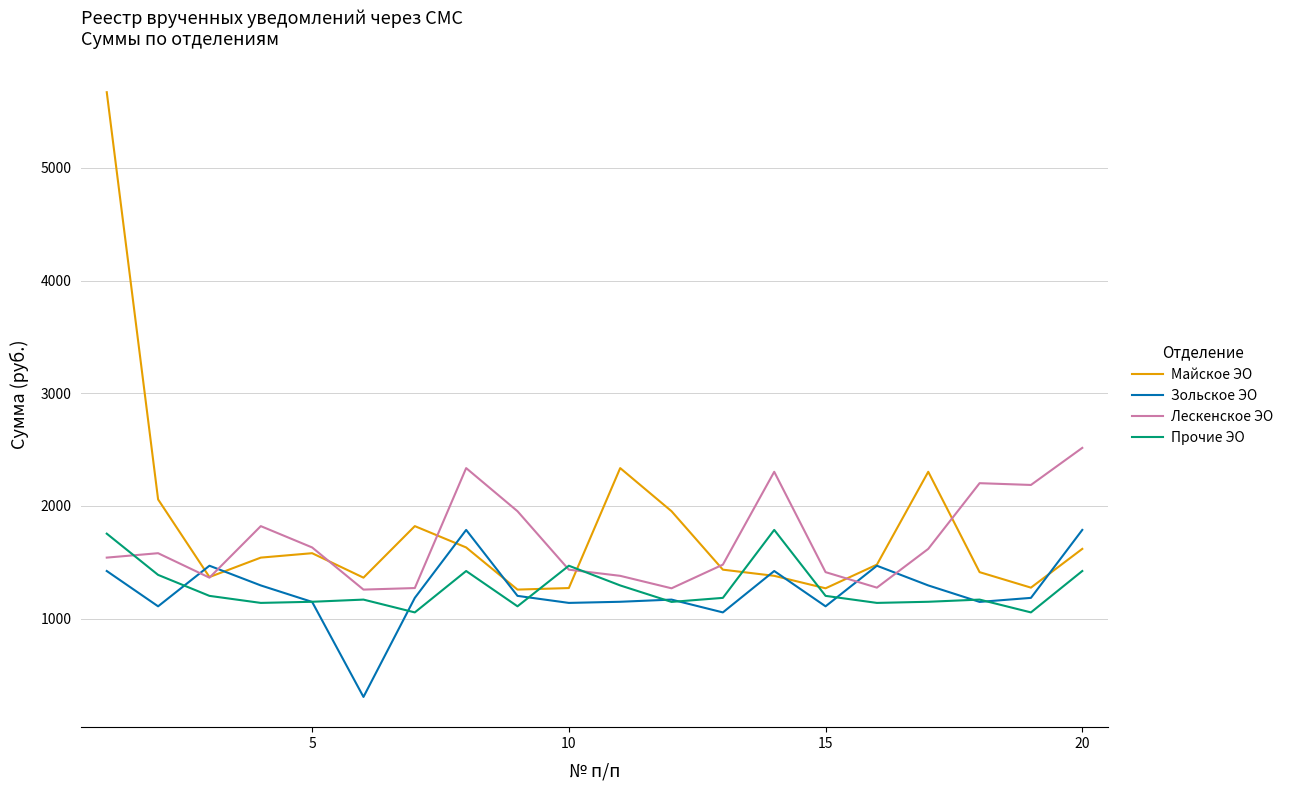

How many interior local valleys does the Майское ЭО series have?

5